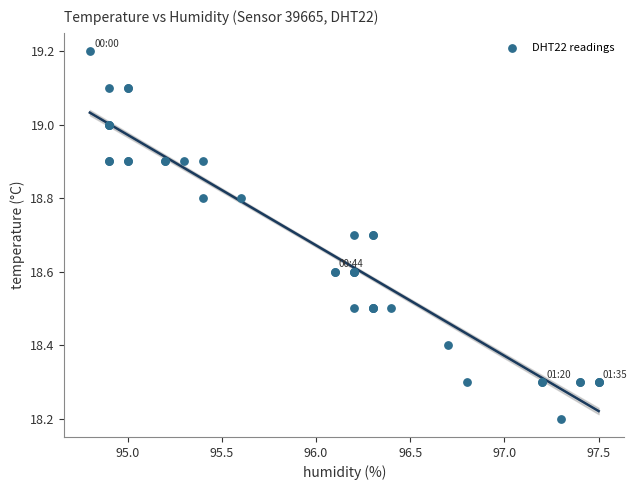

What Y value in the scatter plot is closest to 18?

18.2